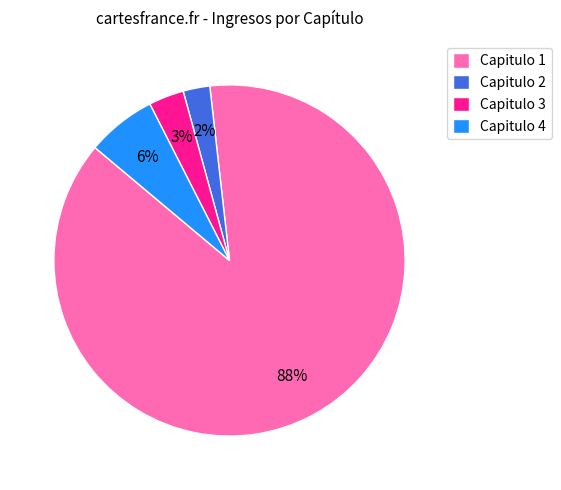

Approximately how many times larger is the value at Capitulo 3 compared to Capitulo 4?

0.5